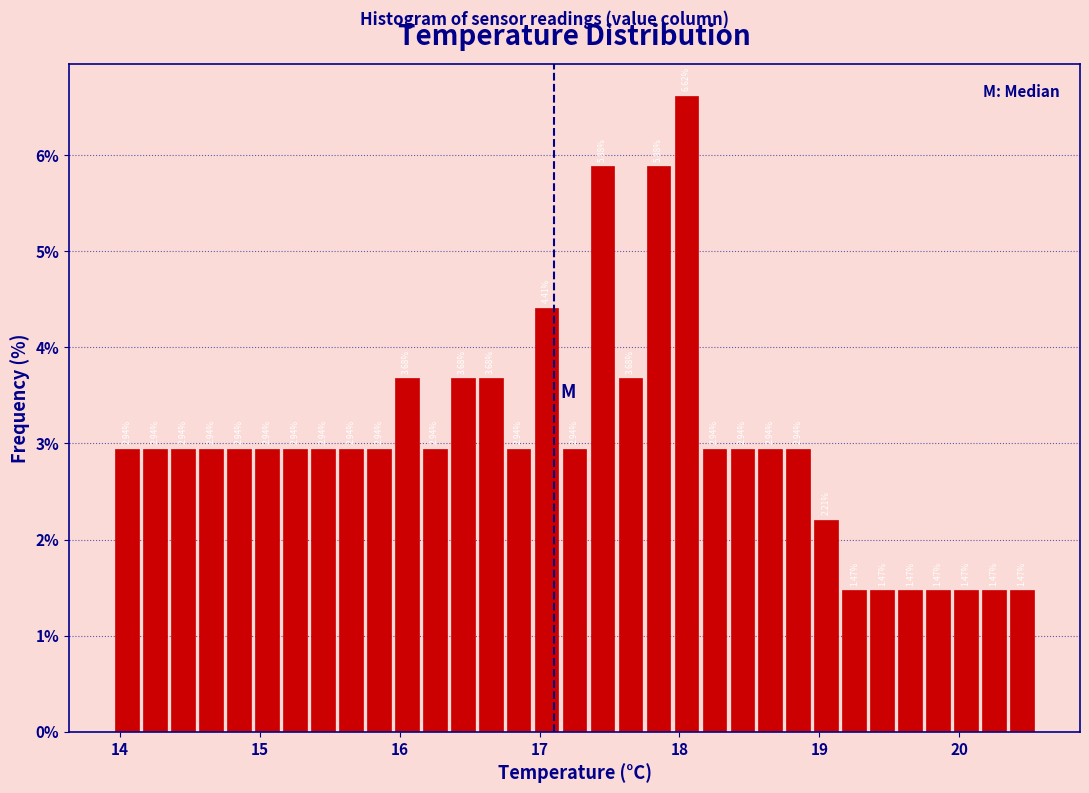

Read against the x-axis, roughly where is the centre of the tallest bar?

18.1